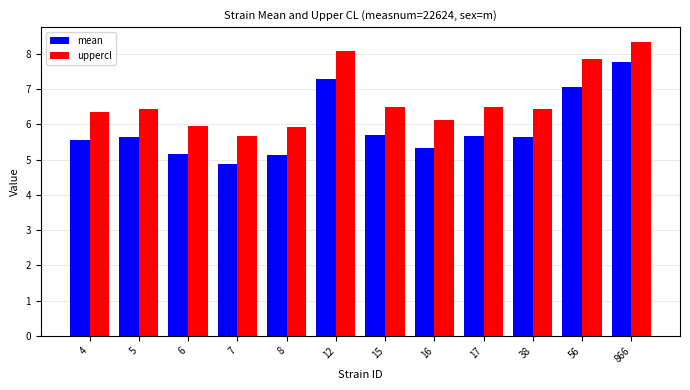

Rank the series by their maximum value, from lowest to highest.

mean, uppercl